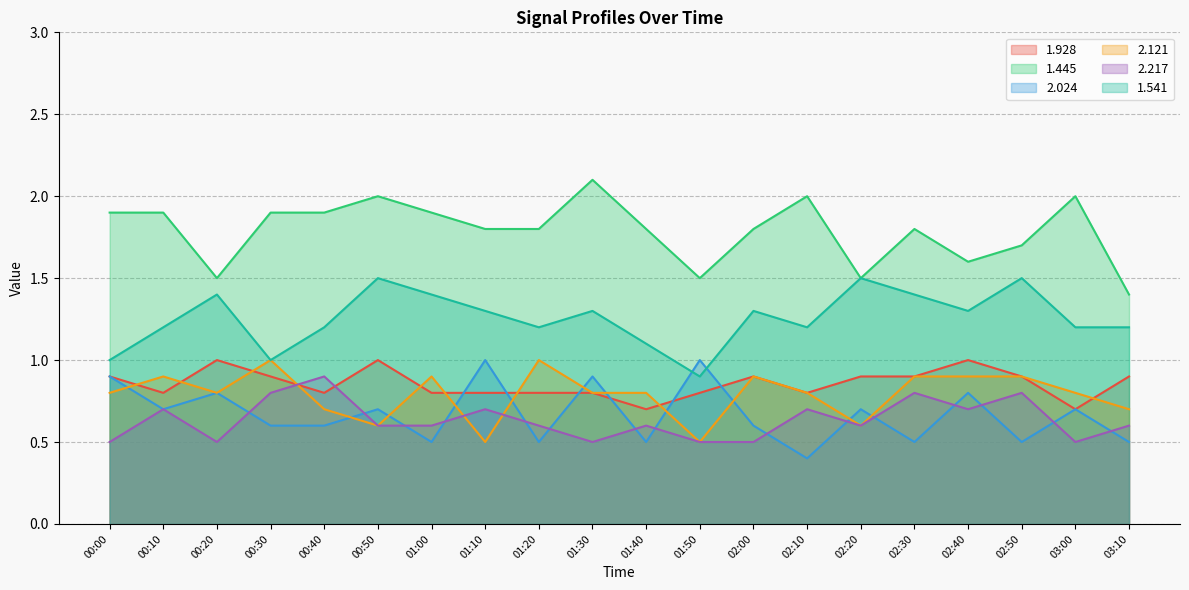

Reading left to right, what are all the values shown in this chart?

1.928: 00:00=0.9	00:10=0.8	00:20=1.0	00:30=0.9	00:40=0.8	00:50=1.0	01:00=0.8	01:10=0.8	01:20=0.8	01:30=0.8	01:40=0.7	01:50=0.8	02:00=0.9	02:10=0.8	02:20=0.9	02:30=0.9	02:40=1.0	02:50=0.9	03:00=0.7	03:10=0.9
1.445: 00:00=1.9	00:10=1.9	00:20=1.5	00:30=1.9	00:40=1.9	00:50=2.0	01:00=1.9	01:10=1.8	01:20=1.8	01:30=2.1	01:40=1.8	01:50=1.5	02:00=1.8	02:10=2.0	02:20=1.5	02:30=1.8	02:40=1.6	02:50=1.7	03:00=2.0	03:10=1.4
2.024: 00:00=0.9	00:10=0.7	00:20=0.8	00:30=0.6	00:40=0.6	00:50=0.7	01:00=0.5	01:10=1.0	01:20=0.5	01:30=0.9	01:40=0.5	01:50=1.0	02:00=0.6	02:10=0.4	02:20=0.7	02:30=0.5	02:40=0.8	02:50=0.5	03:00=0.7	03:10=0.5
2.121: 00:00=0.8	00:10=0.9	00:20=0.8	00:30=1.0	00:40=0.7	00:50=0.6	01:00=0.9	01:10=0.5	01:20=1.0	01:30=0.8	01:40=0.8	01:50=0.5	02:00=0.9	02:10=0.8	02:20=0.6	02:30=0.9	02:40=0.9	02:50=0.9	03:00=0.8	03:10=0.7
2.217: 00:00=0.5	00:10=0.7	00:20=0.5	00:30=0.8	00:40=0.9	00:50=0.6	01:00=0.6	01:10=0.7	01:20=0.6	01:30=0.5	01:40=0.6	01:50=0.5	02:00=0.5	02:10=0.7	02:20=0.6	02:30=0.8	02:40=0.7	02:50=0.8	03:00=0.5	03:10=0.6
1.541: 00:00=1.0	00:10=1.2	00:20=1.4	00:30=1.0	00:40=1.2	00:50=1.5	01:00=1.4	01:10=1.3	01:20=1.2	01:30=1.3	01:40=1.1	01:50=0.9	02:00=1.3	02:10=1.2	02:20=1.5	02:30=1.4	02:40=1.3	02:50=1.5	03:00=1.2	03:10=1.2